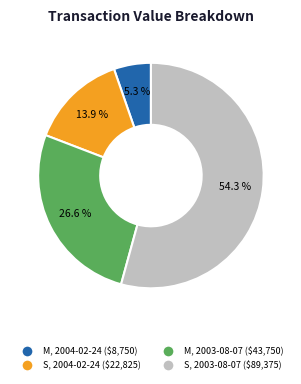

Does any single category account for the majority?

Yes